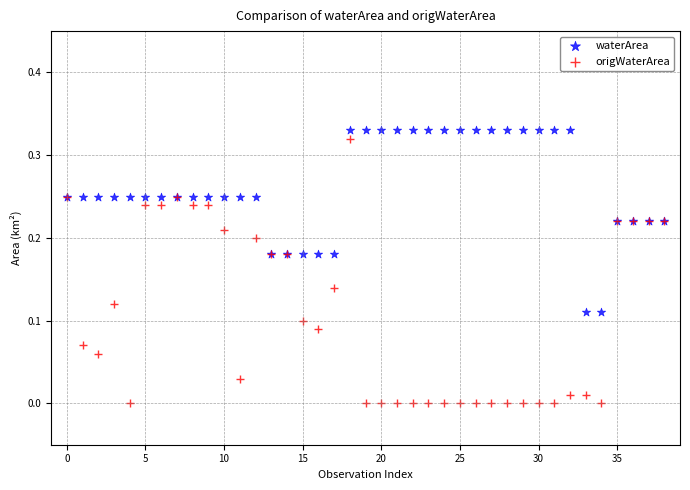

Which series reaches the minimum Y coordinate?

origWaterArea